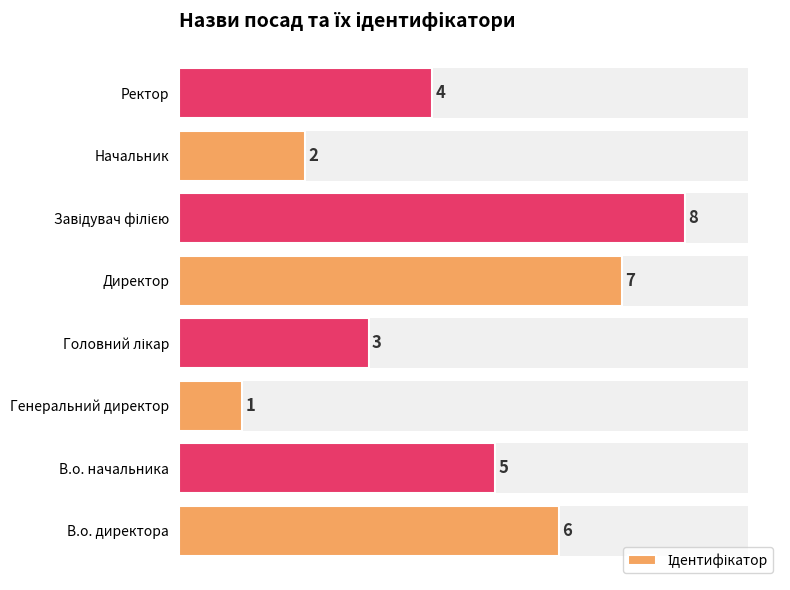

How many data points are less than 5?

4